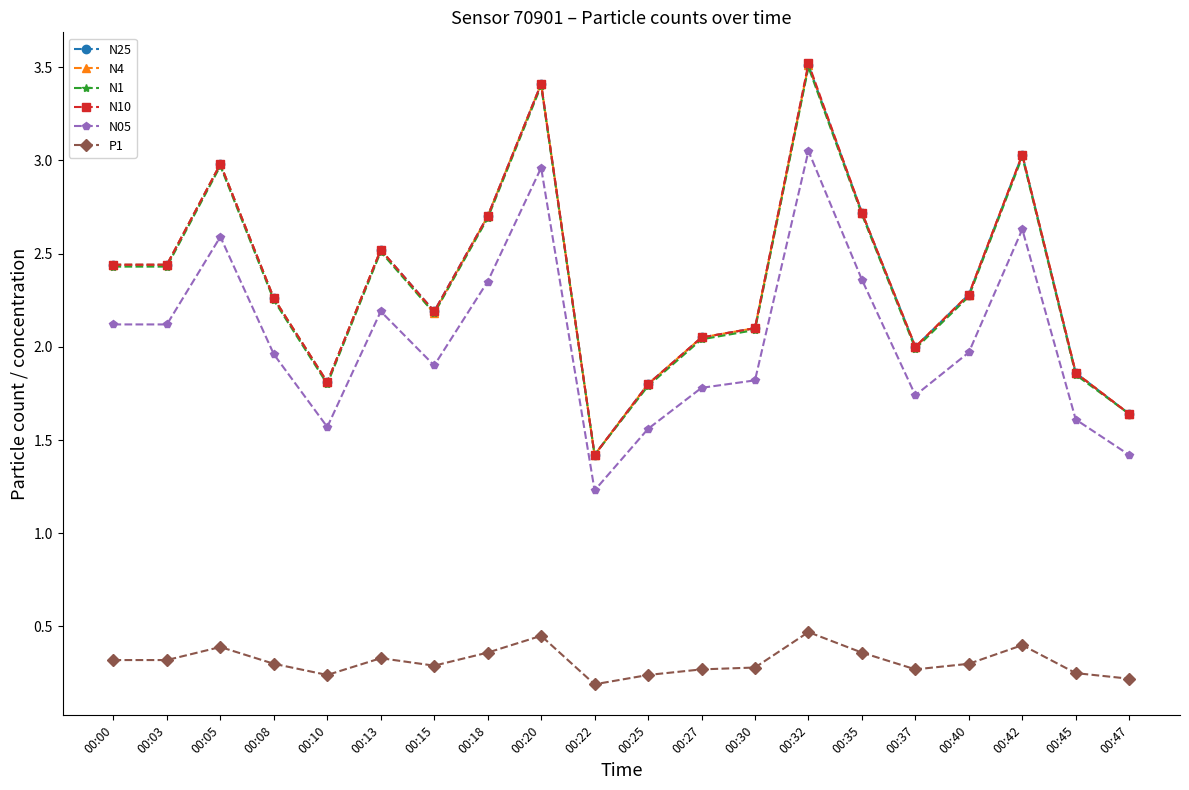

True or false: N05 and N4 cross at least once.

False